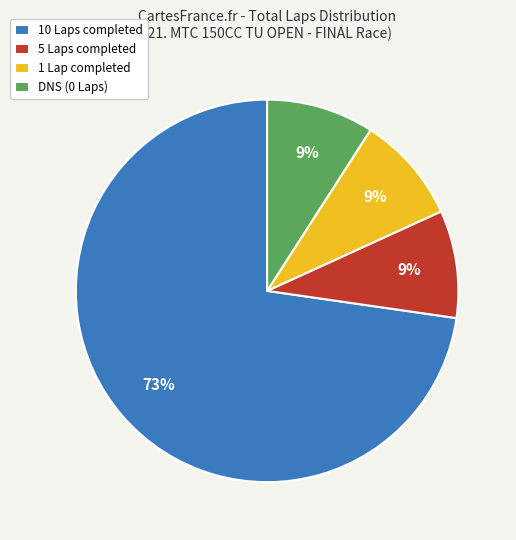

Does any single category account for the majority?

Yes